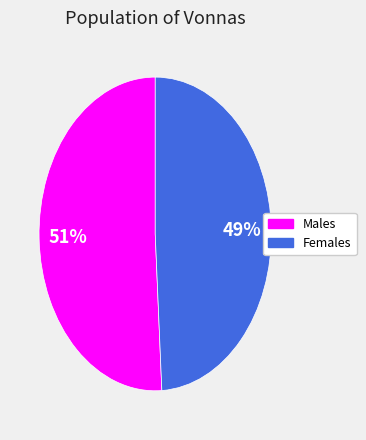

Is there a majority slice in this chart?

Yes